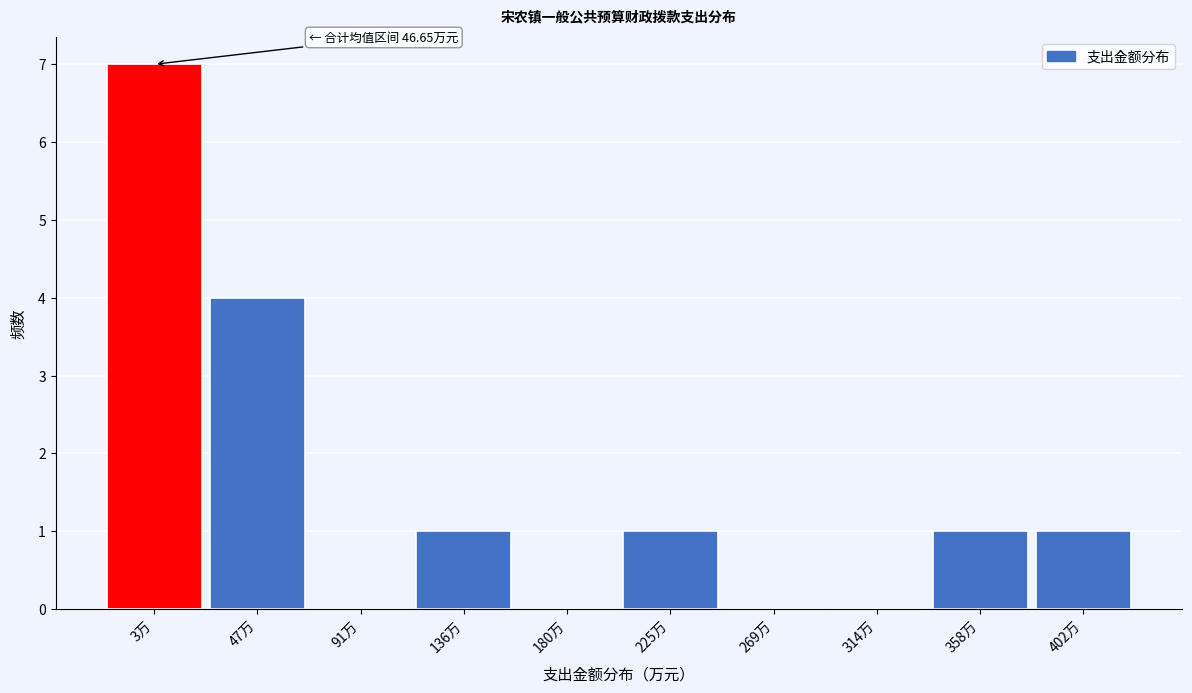

Reading right to left, what are all the values shown in this chart?

402万=1	358万=1	314万=0	269万=0	225万=1	180万=0	136万=1	91万=0	47万=4	3万=7